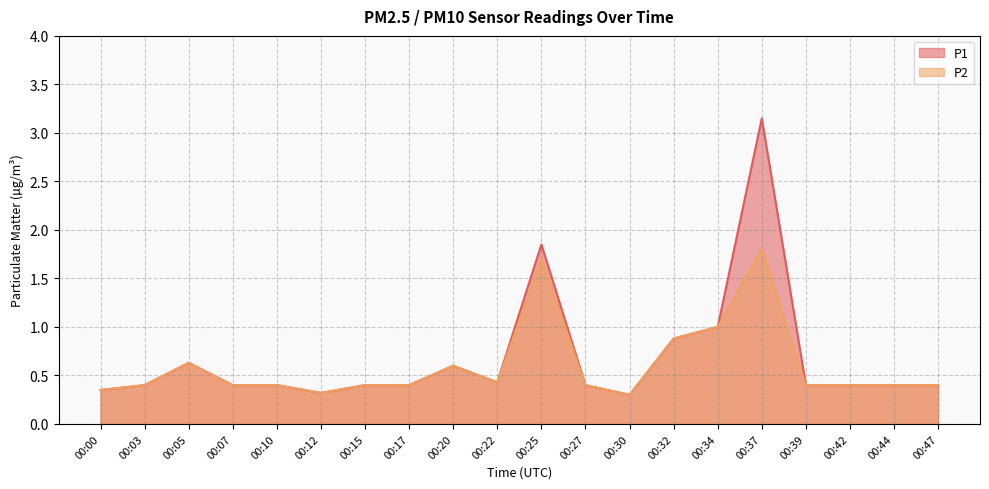

At how many categories does at least one series exceed 2?

1